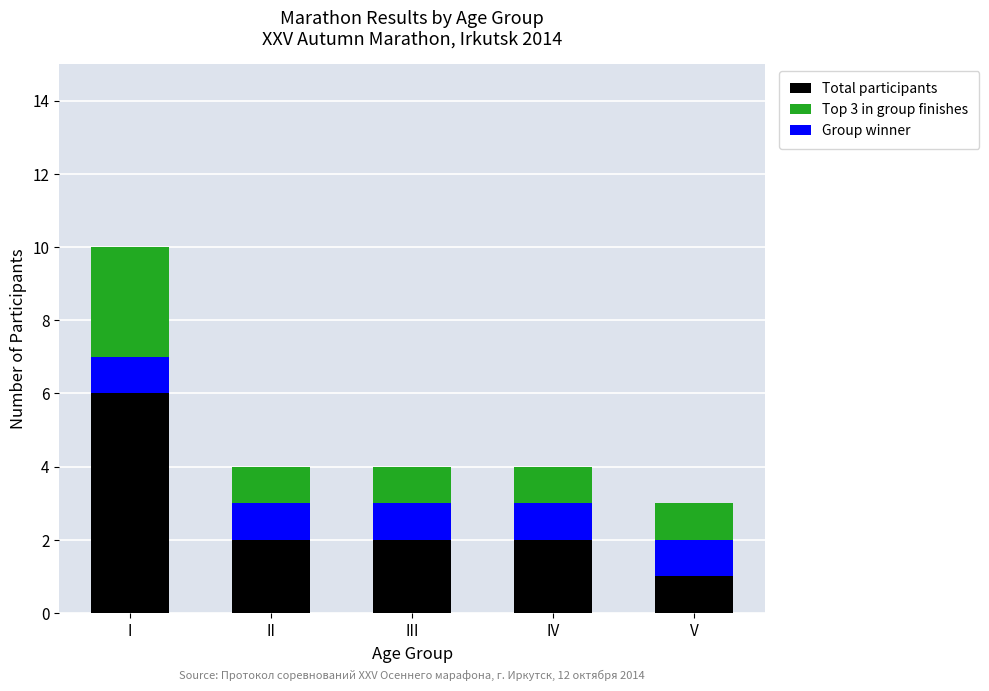

Reading right to left, transcribe all the data shown in this chart.

Total participants: V=3	IV=4	III=4	II=4	I=10
Top 3 in group finishes: V=1	IV=1	III=1	II=1	I=3
Group winner: V=1	IV=1	III=1	II=1	I=1